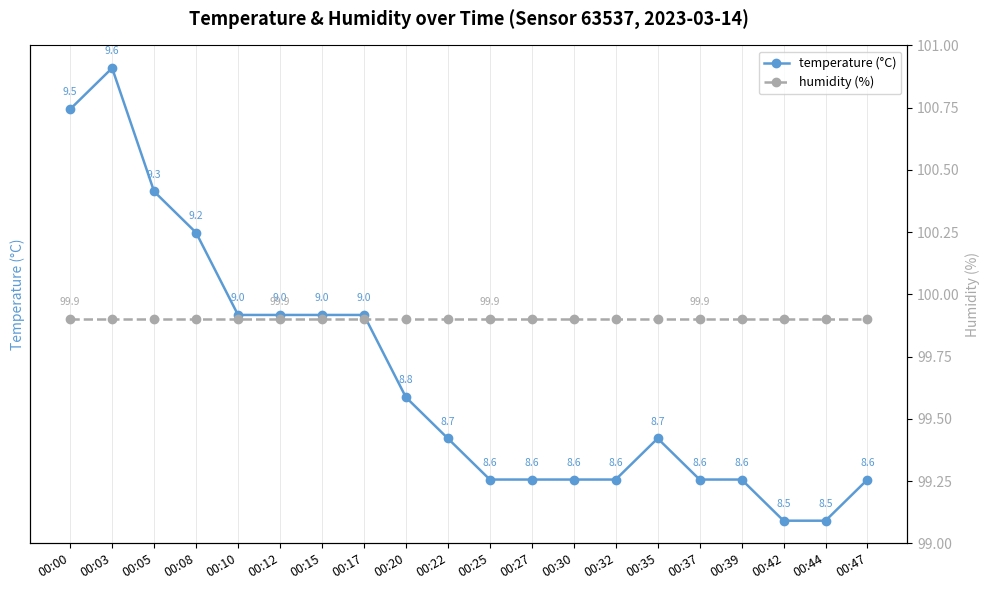

What is the value of the temperature (°C) point at the 7th from the left?

9.0